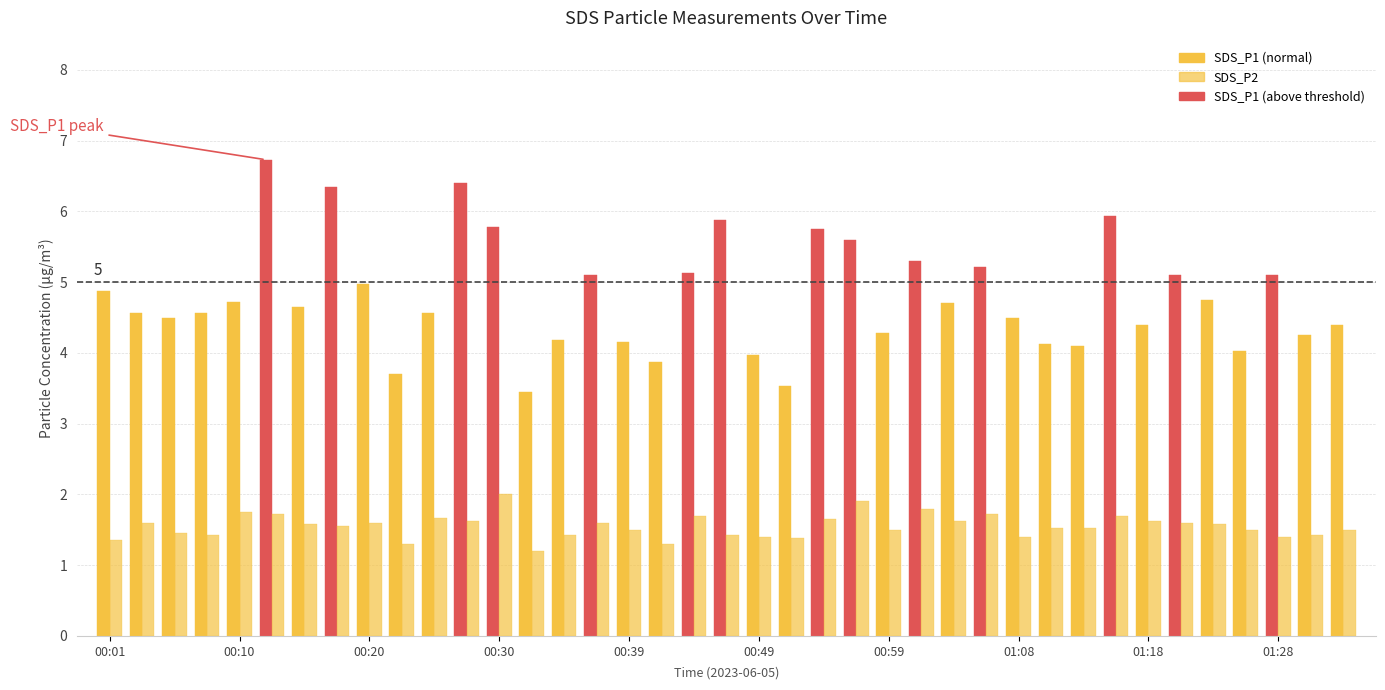

What is the value of the SDS_P1 bar at the 37th from the left?

5.1